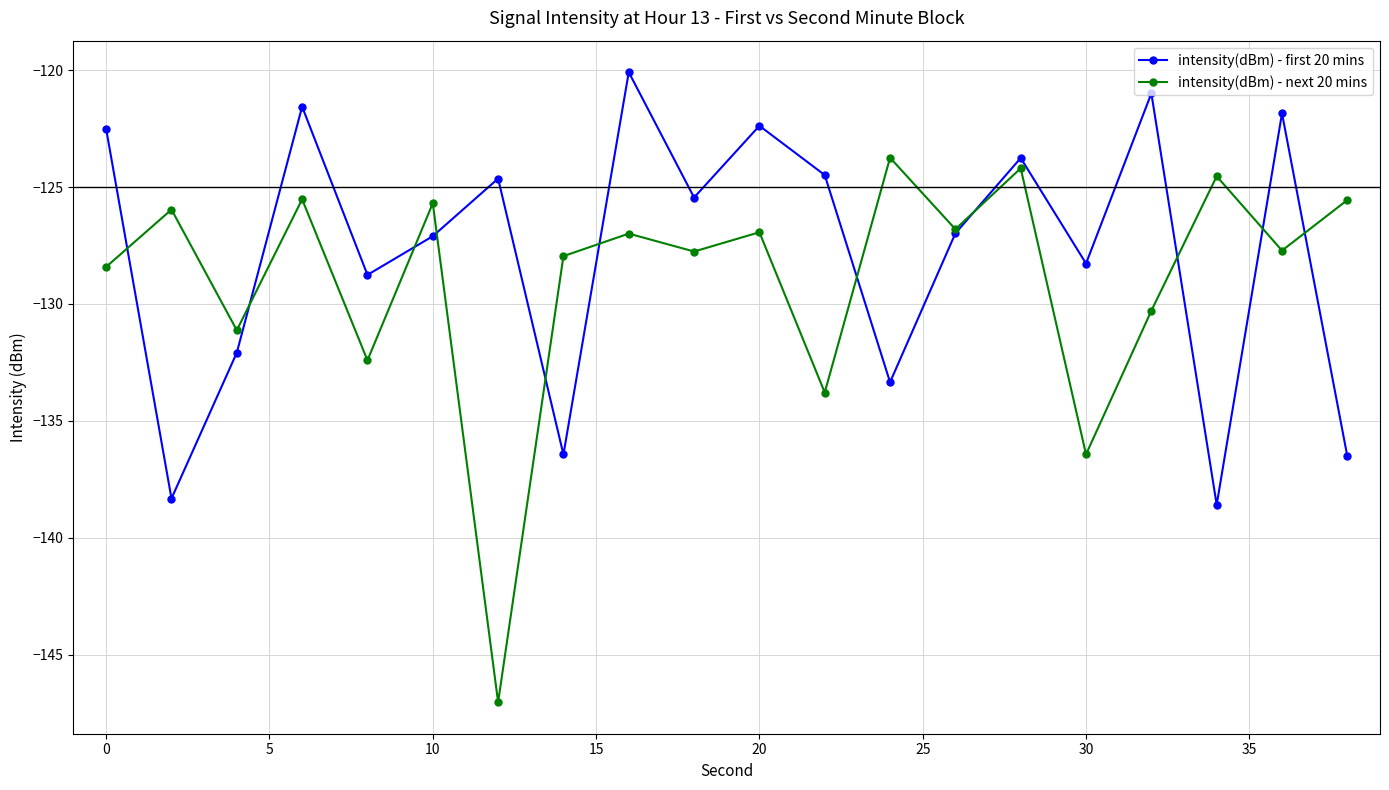

How many interior local valleys does the intensity(dBm) - next 20 mins series have?

8